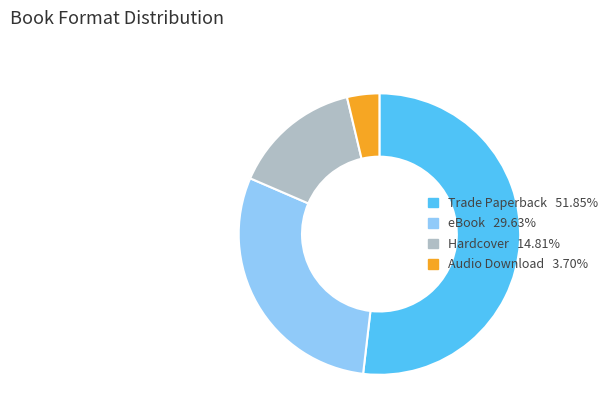

What is the largest slice in the pie chart?

Trade Paperback